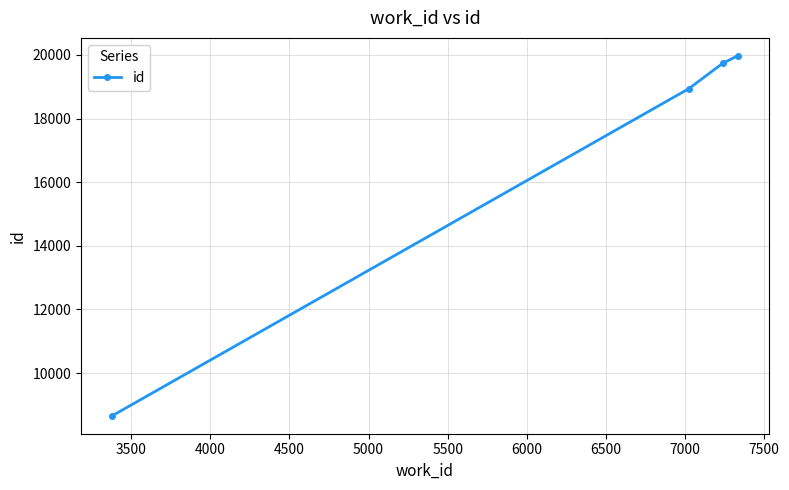

Does the chart have visible grid lines?

Yes